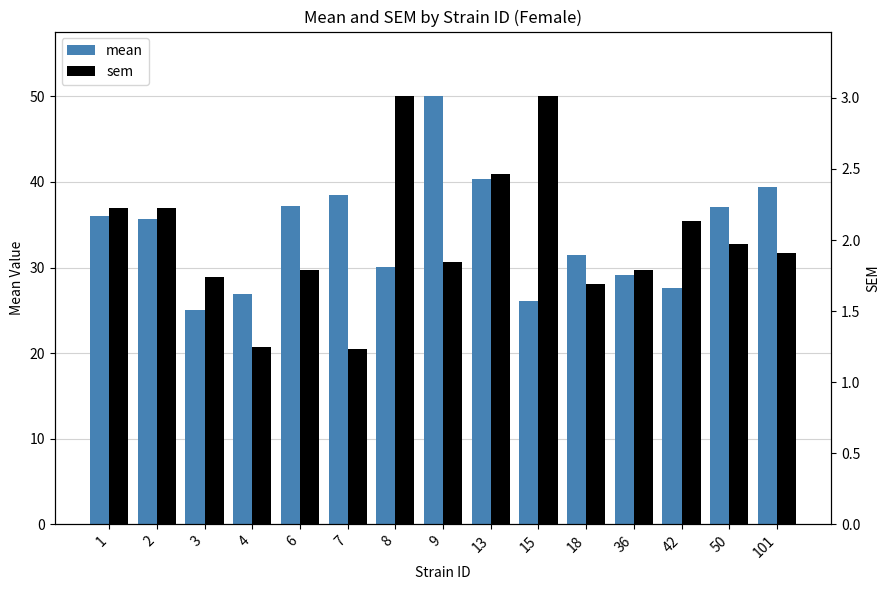

Reading left to right, what are all the values shown in this chart?

mean: 1=36.0	2=35.6	3=25.1	4=26.9	6=37.1	7=38.5	8=30.1	9=50.1	13=40.4	15=26.0	18=31.4	36=29.1	42=27.6	50=37.1	101=39.5
sem: 1=2.2	2=2.2	3=1.7	4=1.2	6=1.8	7=1.2	8=3.0	9=1.8	13=2.5	15=3.0	18=1.7	36=1.8	42=2.1	50=2.0	101=1.9